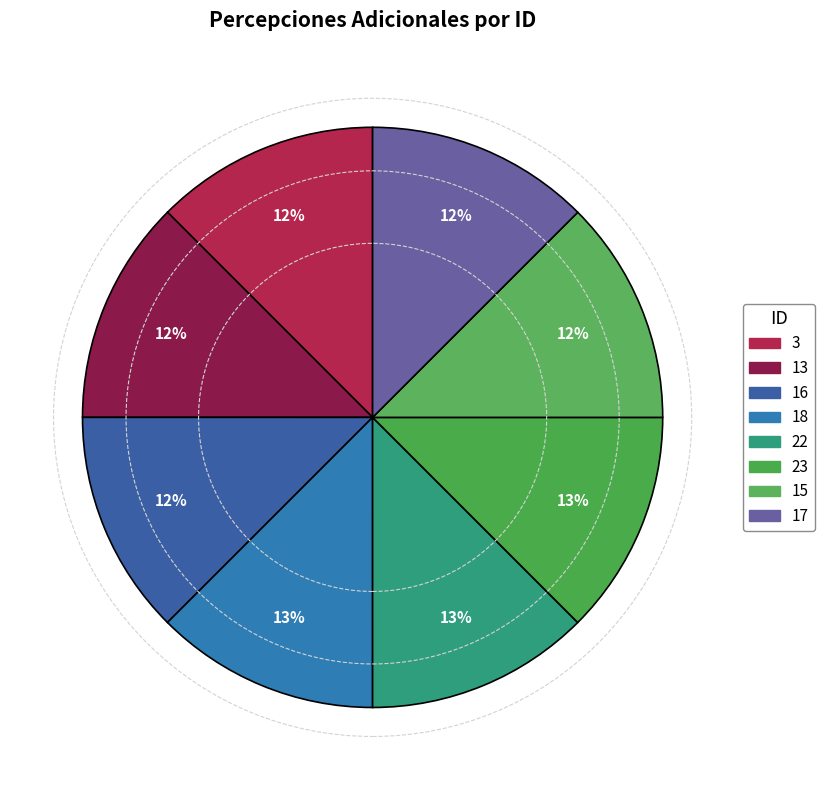

How many segments does this pie chart have?

8